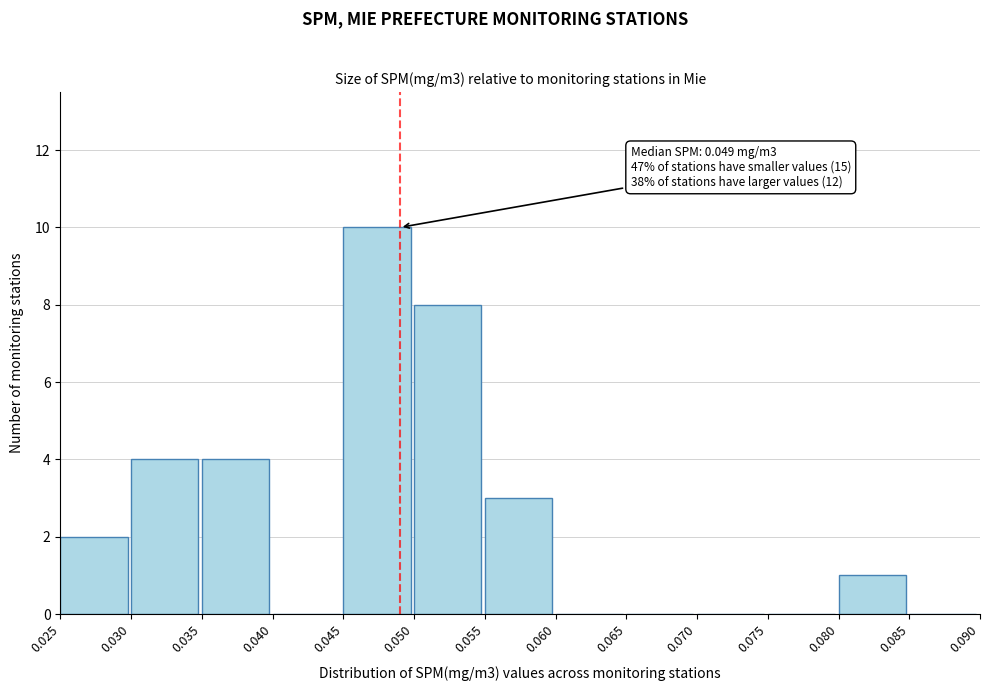

Over which range of the x-axis is the bar tallest?

0.045 to 0.050